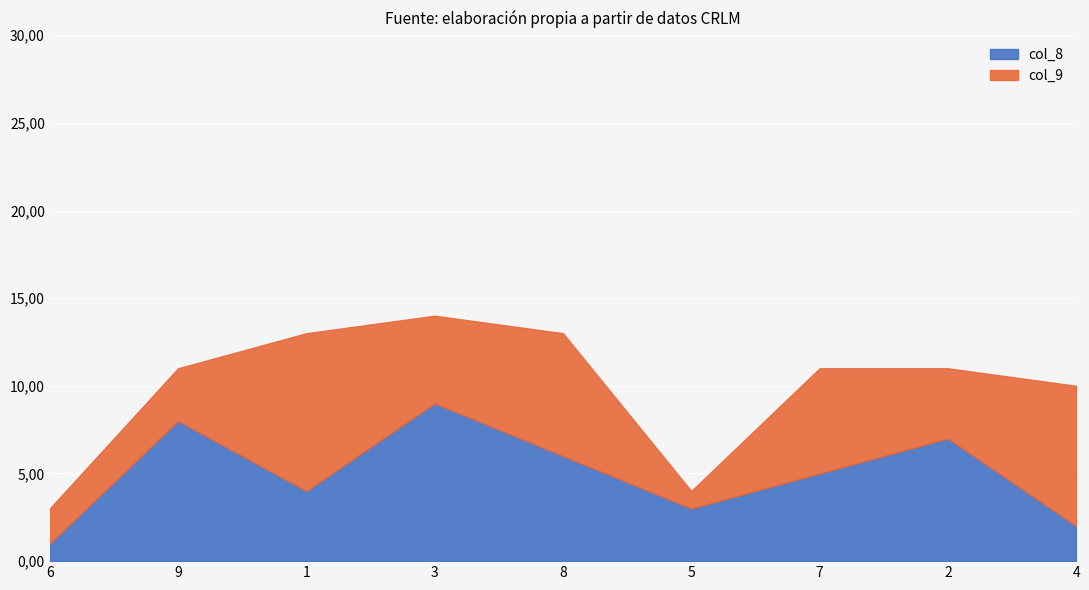

Rank the categories by value from highest to lowest.

3, 9, 2, 8, 7, 1, 5, 4, 6